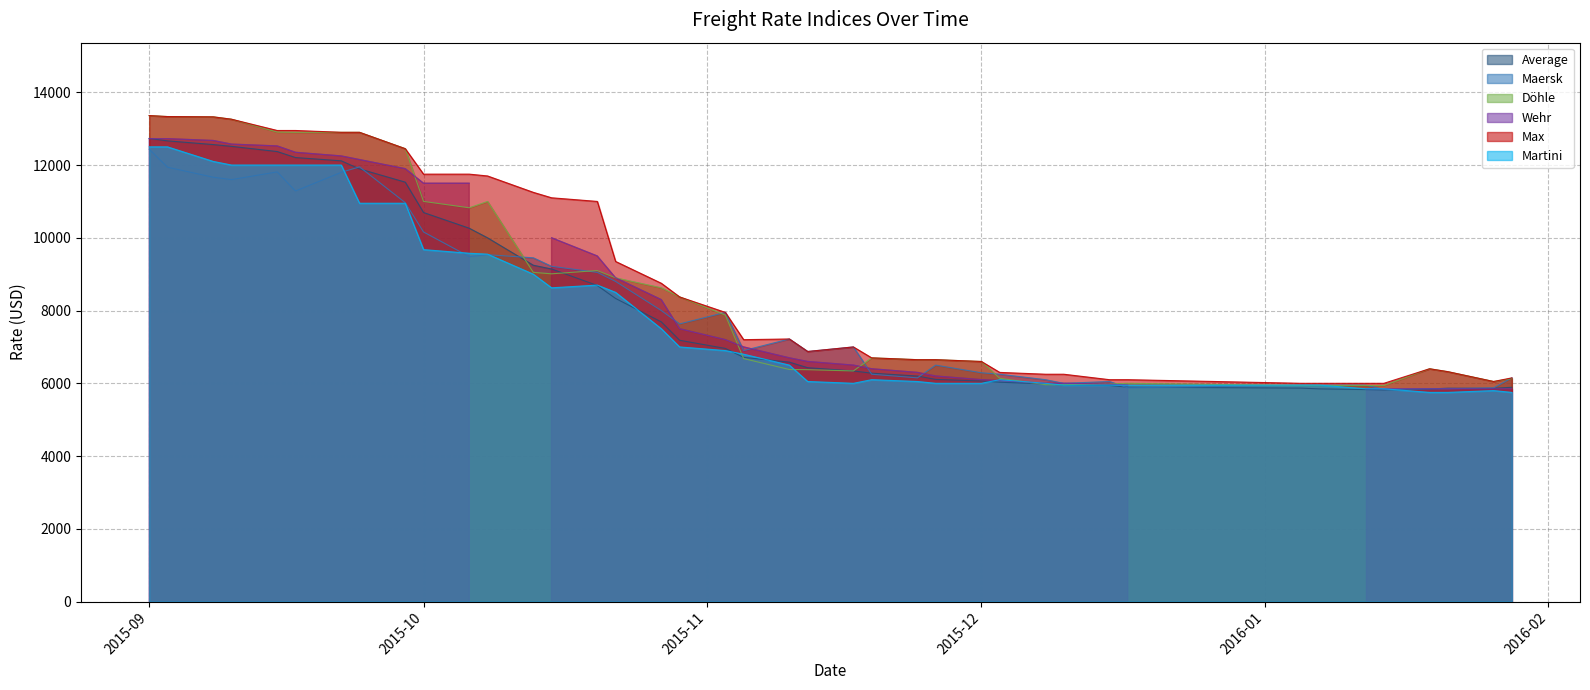

What is the difference between the second highest and minimum values in the Average series?

6847